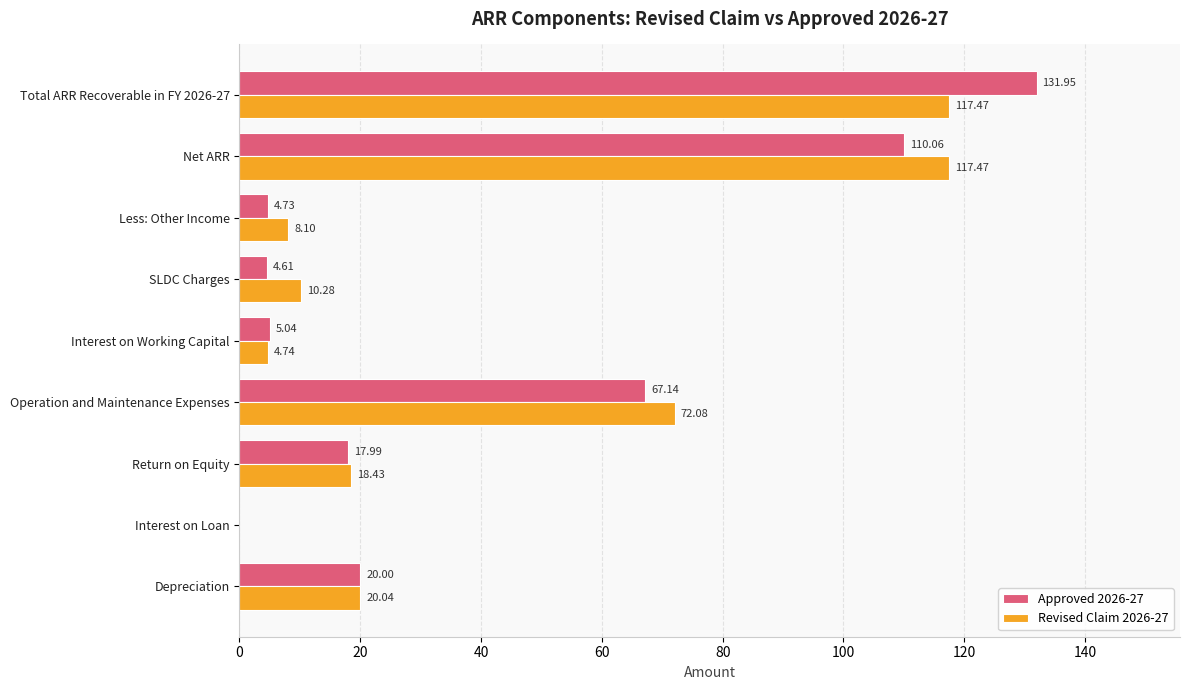

What is the sum of all Revised Claim 2026-27 values?

368.6